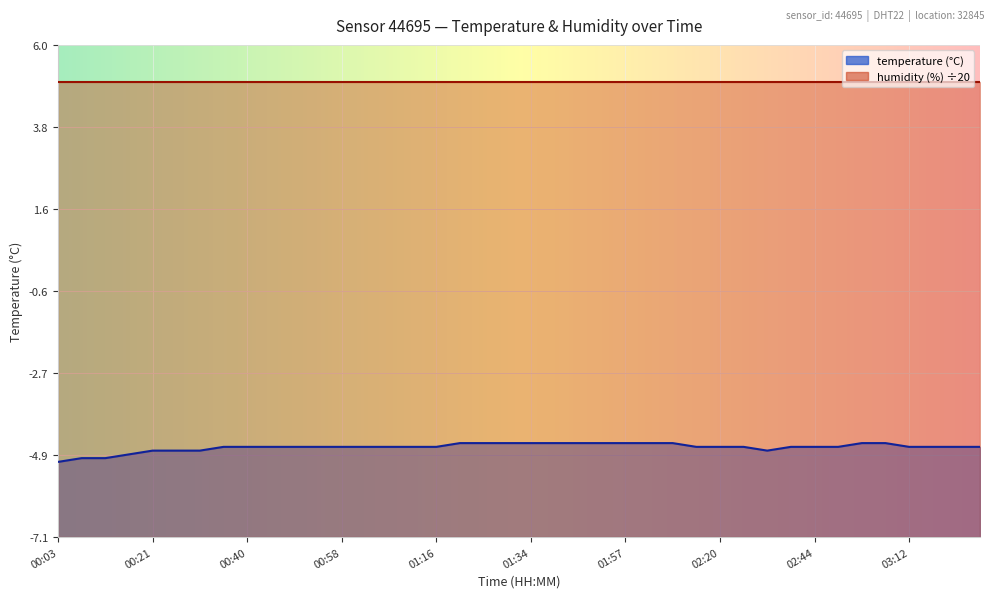

At which category does the data reach its first local valley?

02:35